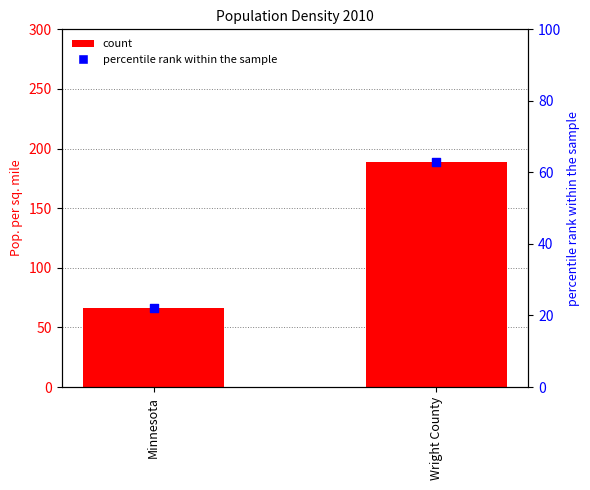

Between Wright County and Minnesota, which is larger?

Wright County